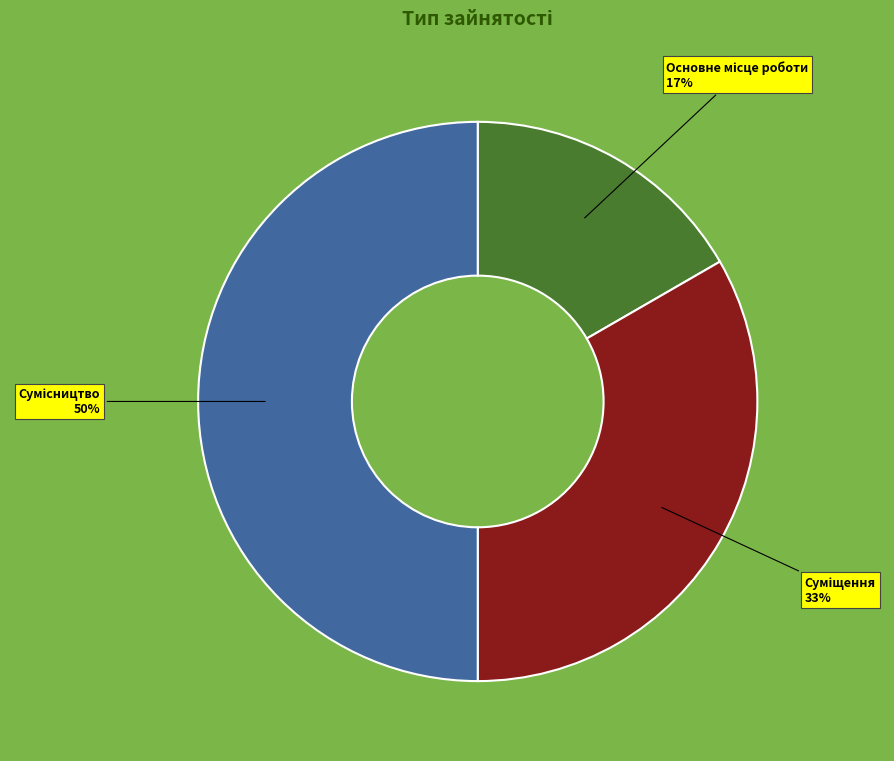

To the nearest percent, what is the average slice percentage?

33%